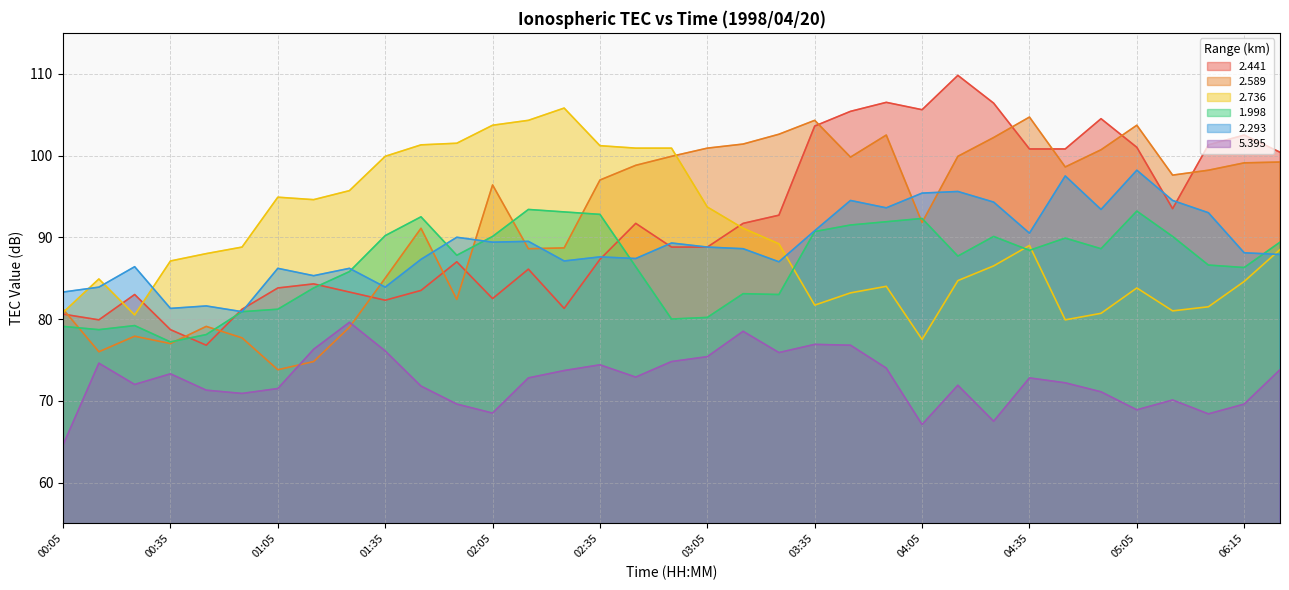

What is the sum of all 2.441 values?

3217.4